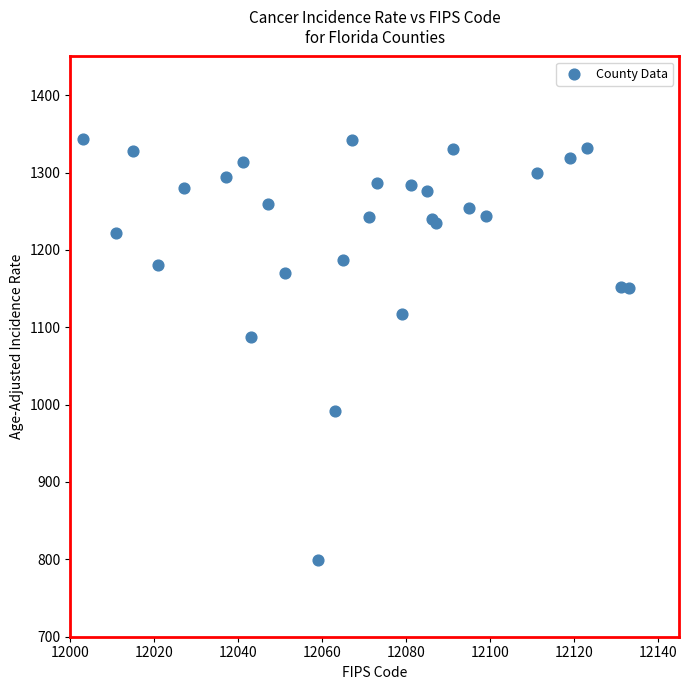

What Y value in the scatter plot is closest to 1071?

1087.3